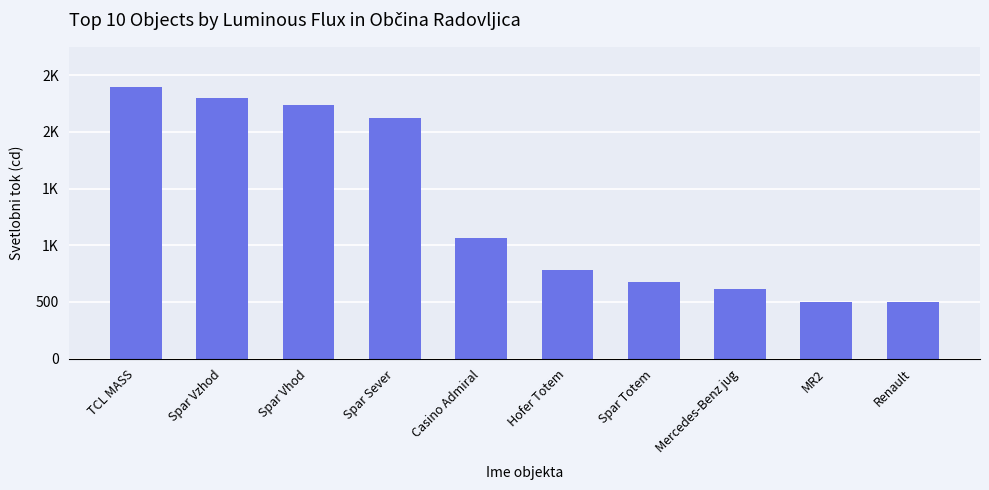

Where does the data first go above 1063?

TCL MASS